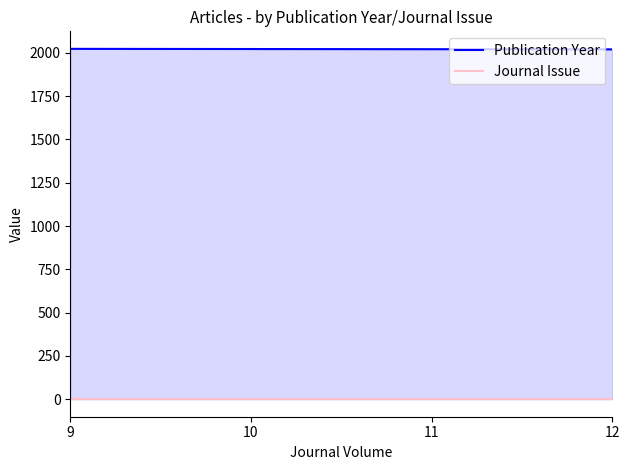

What are all the series names shown in the legend?

Publication Year, Journal Issue